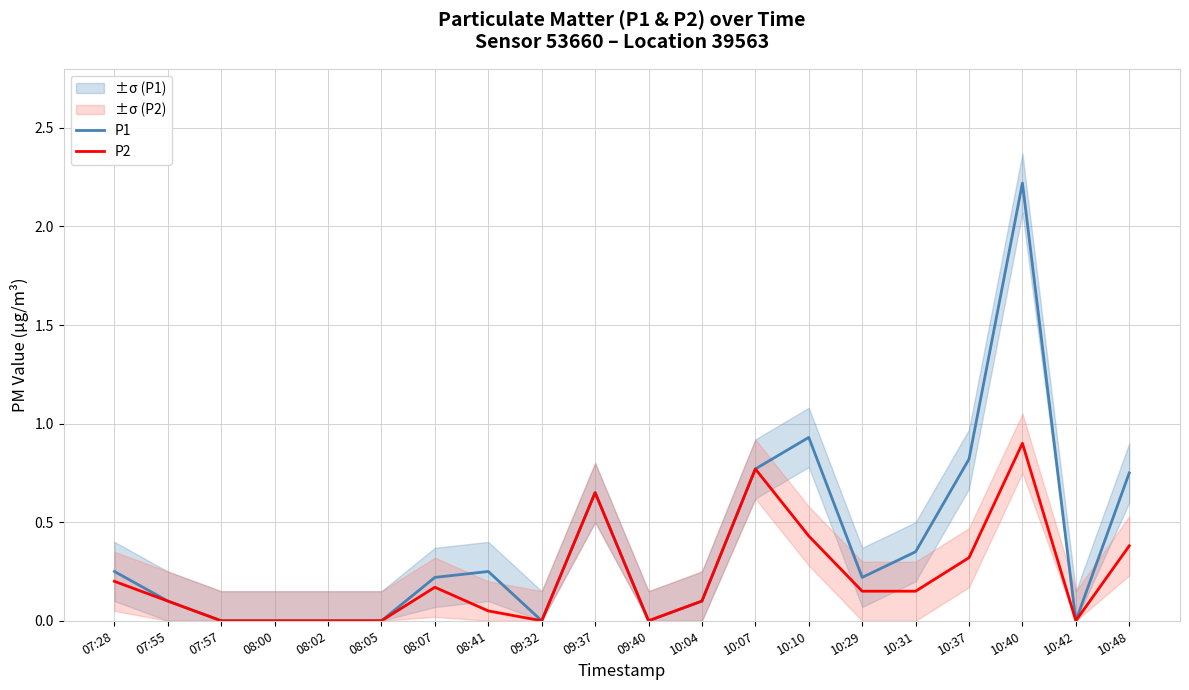

True or false: P1 has more than 0 interior local peaks.

True